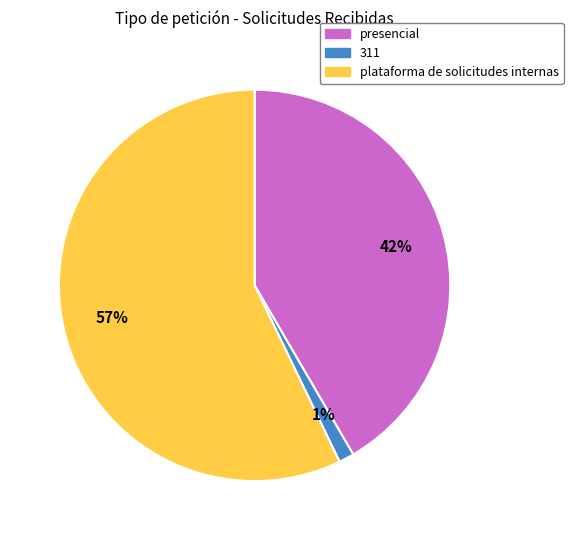

Which has a higher value, plataforma de solicitudes internas or presencial?

plataforma de solicitudes internas